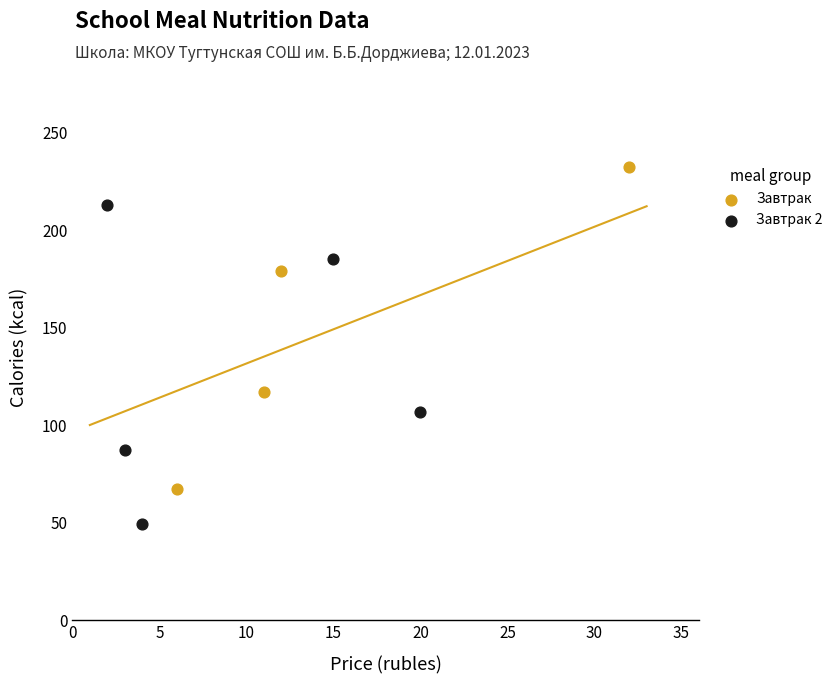

Which series reaches the minimum Y coordinate?

Завтрак 2